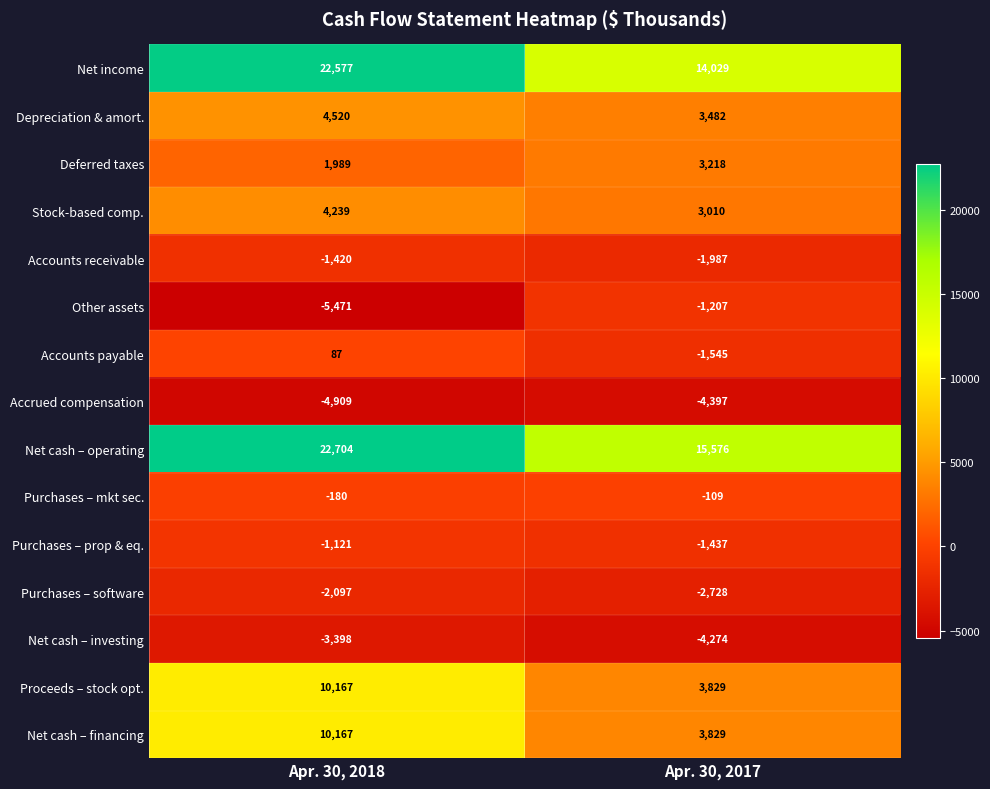

Reading right to left, transcribe all the data shown in this chart.

Net income: Apr. 30, 2017=14029	Apr. 30, 2018=22577
Depreciation & amort.: Apr. 30, 2017=3482	Apr. 30, 2018=4520
Deferred taxes: Apr. 30, 2017=3218	Apr. 30, 2018=1989
Stock-based comp.: Apr. 30, 2017=3010	Apr. 30, 2018=4239
Accounts receivable: Apr. 30, 2017=-1987	Apr. 30, 2018=-1420
Other assets: Apr. 30, 2017=-1207	Apr. 30, 2018=-5471
Accounts payable: Apr. 30, 2017=-1545	Apr. 30, 2018=87
Accrued compensation: Apr. 30, 2017=-4397	Apr. 30, 2018=-4909
Net cash – operating: Apr. 30, 2017=15576	Apr. 30, 2018=22704
Purchases – mkt sec.: Apr. 30, 2017=-109	Apr. 30, 2018=-180
Purchases – prop & eq.: Apr. 30, 2017=-1437	Apr. 30, 2018=-1121
Purchases – software: Apr. 30, 2017=-2728	Apr. 30, 2018=-2097
Net cash – investing: Apr. 30, 2017=-4274	Apr. 30, 2018=-3398
Proceeds – stock opt.: Apr. 30, 2017=3829	Apr. 30, 2018=10167
Net cash – financing: Apr. 30, 2017=3829	Apr. 30, 2018=10167